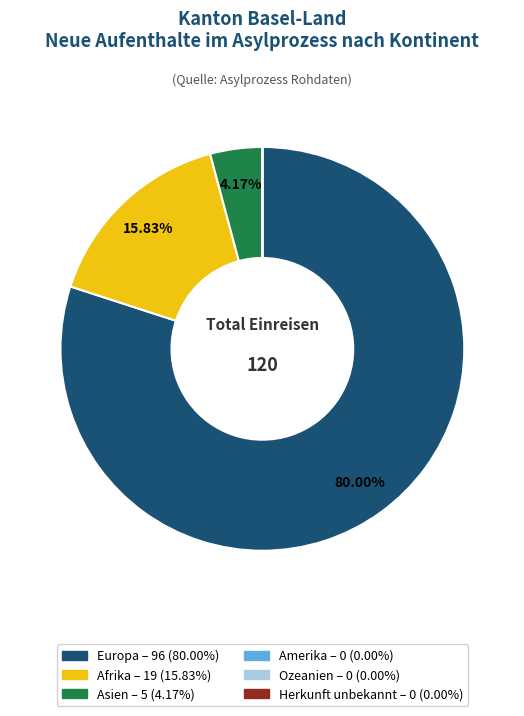

What is the largest slice in the pie chart?

Europa